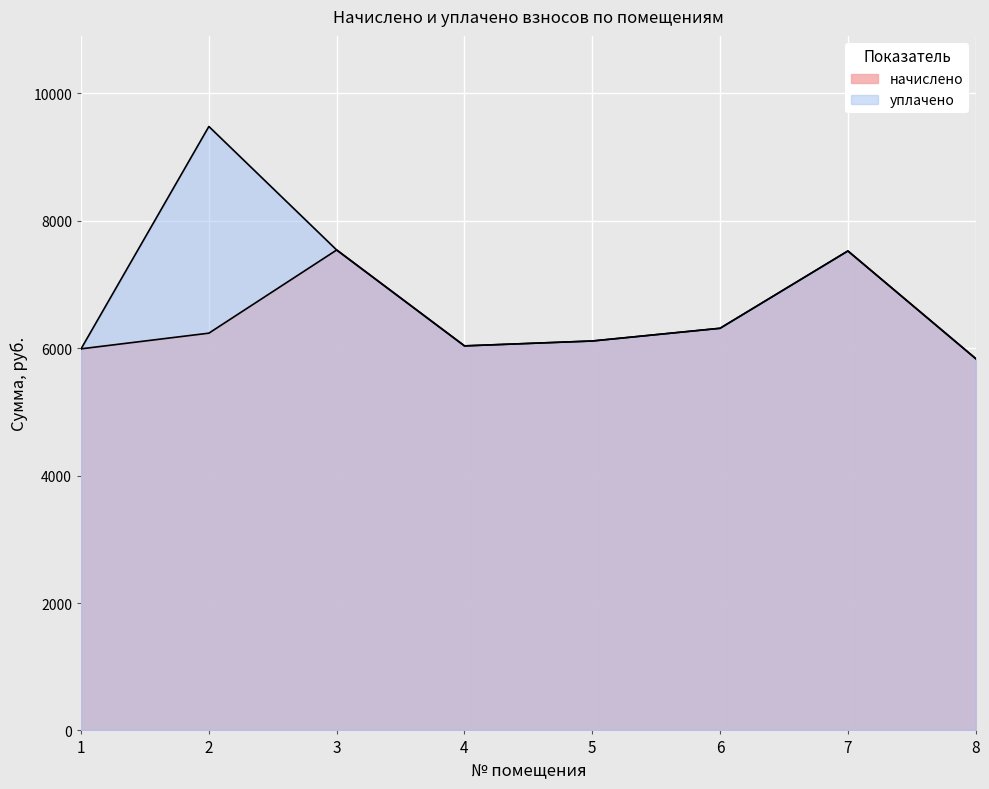

At which category is the sum across all series the highest?

2